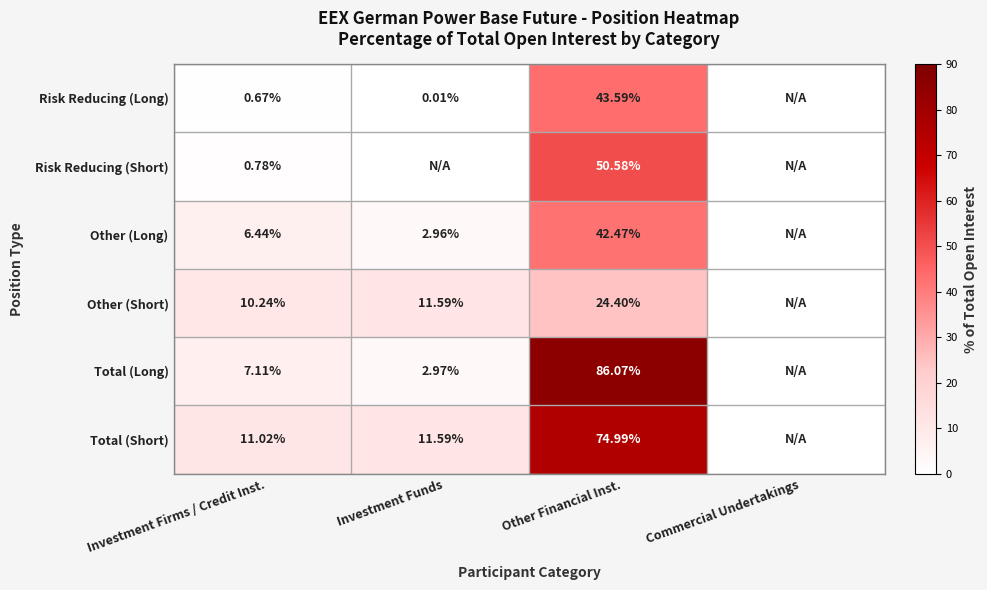

Which series changed the most between Investment Firms / Credit Inst. and Other Financial Inst.?

Total (Long)